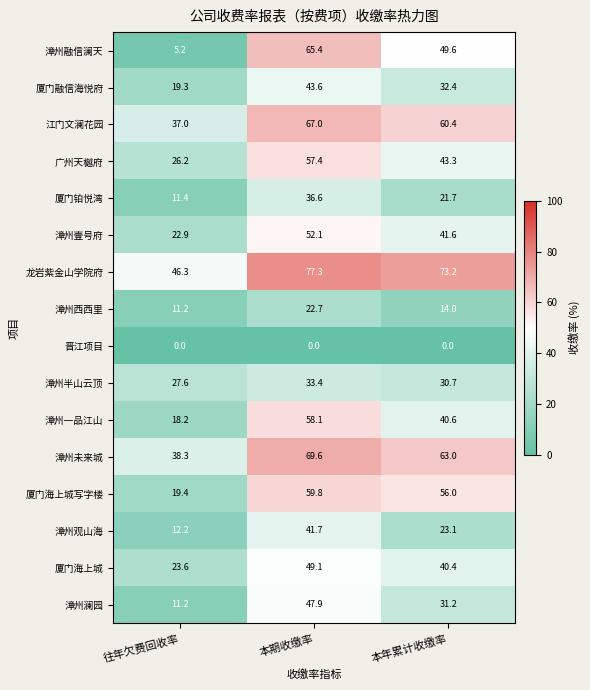

What is the average value of the 漳州未来城 series?

57.0